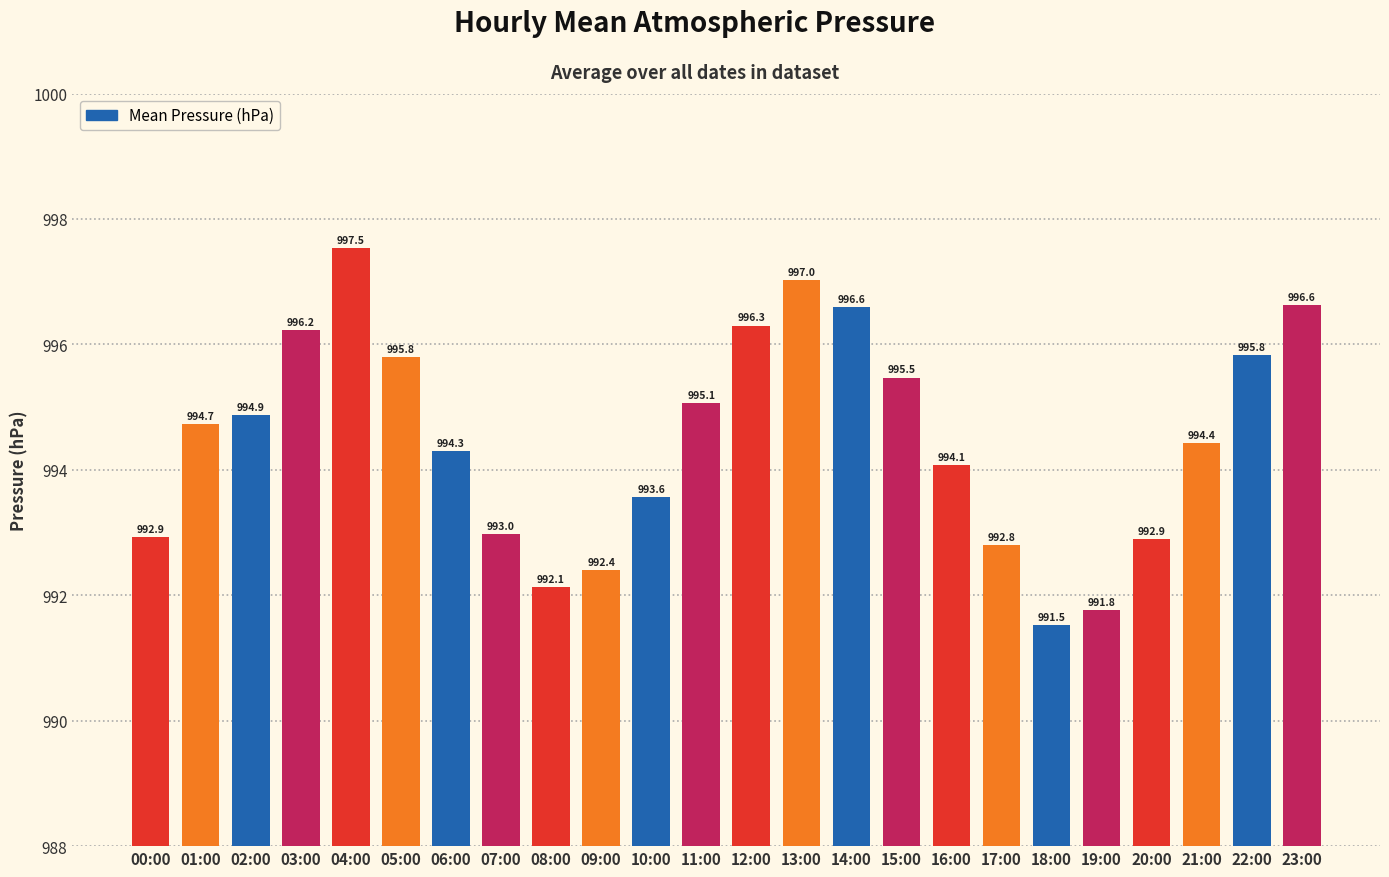

What is the sum of the values at 20:00 and 07:00?

1985.9